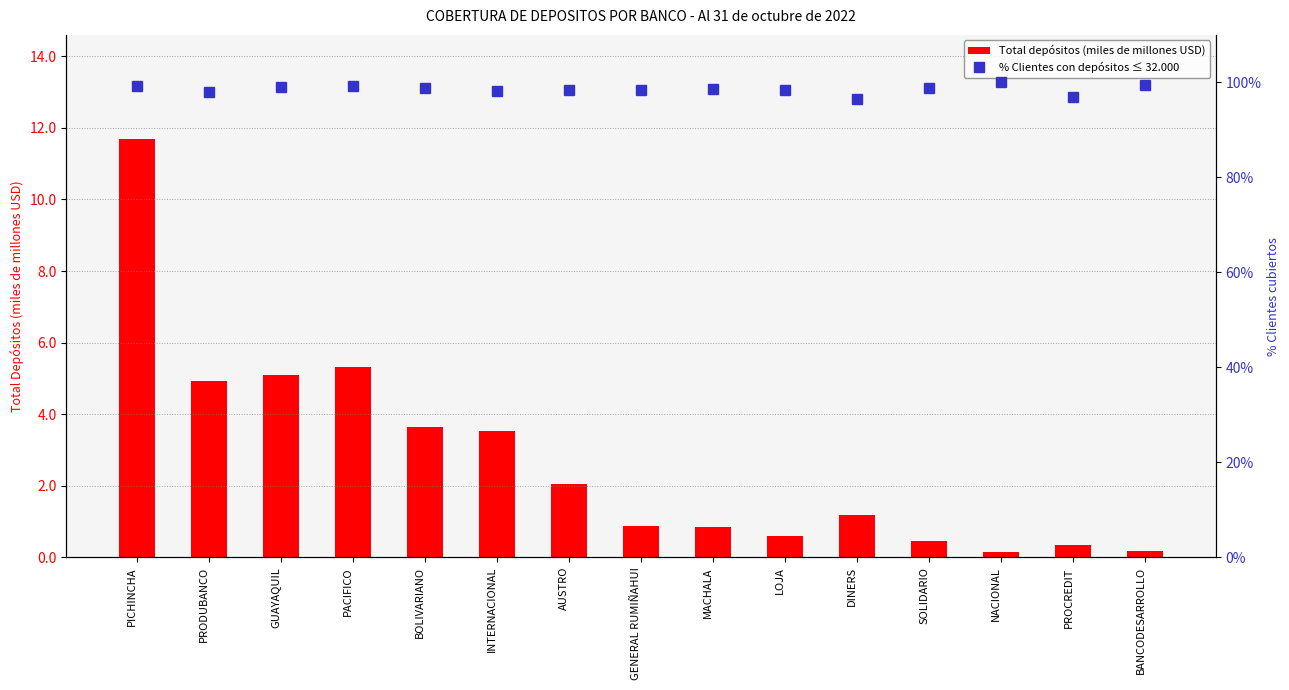

At which category is the sum across all series the highest?

PICHINCHA